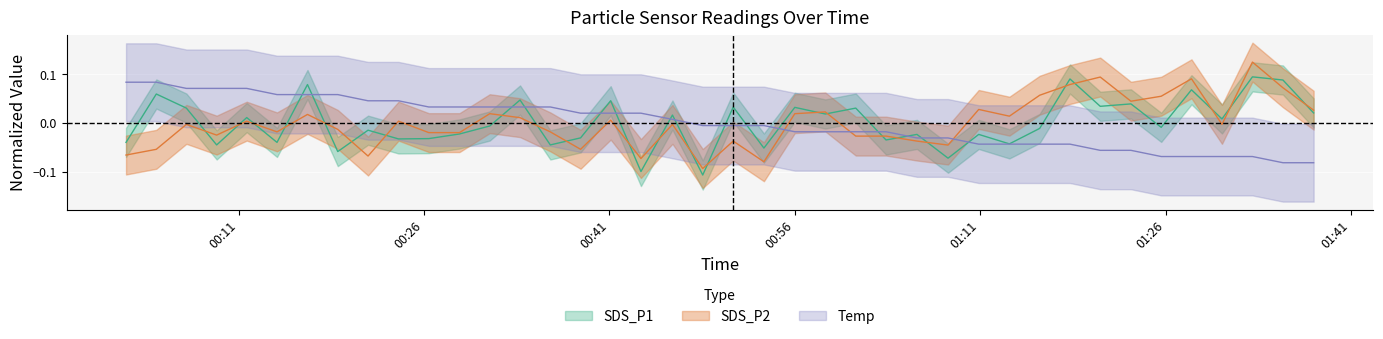

True or false: SDS_P1 has a value of 0.0 at 00:56.

False